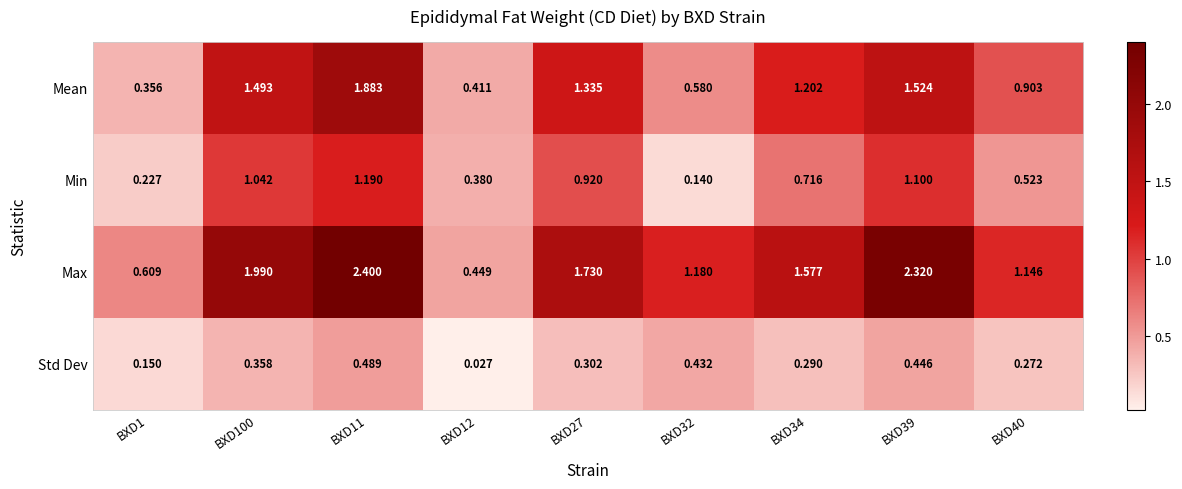

Rank the series by their average value, from lowest to highest.

Std Dev, Min, Mean, Max